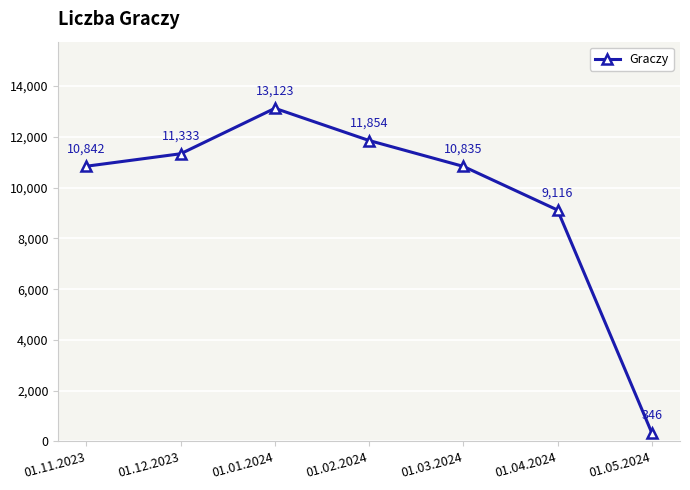

What is the label of the 7th point from the right?

01.11.2023